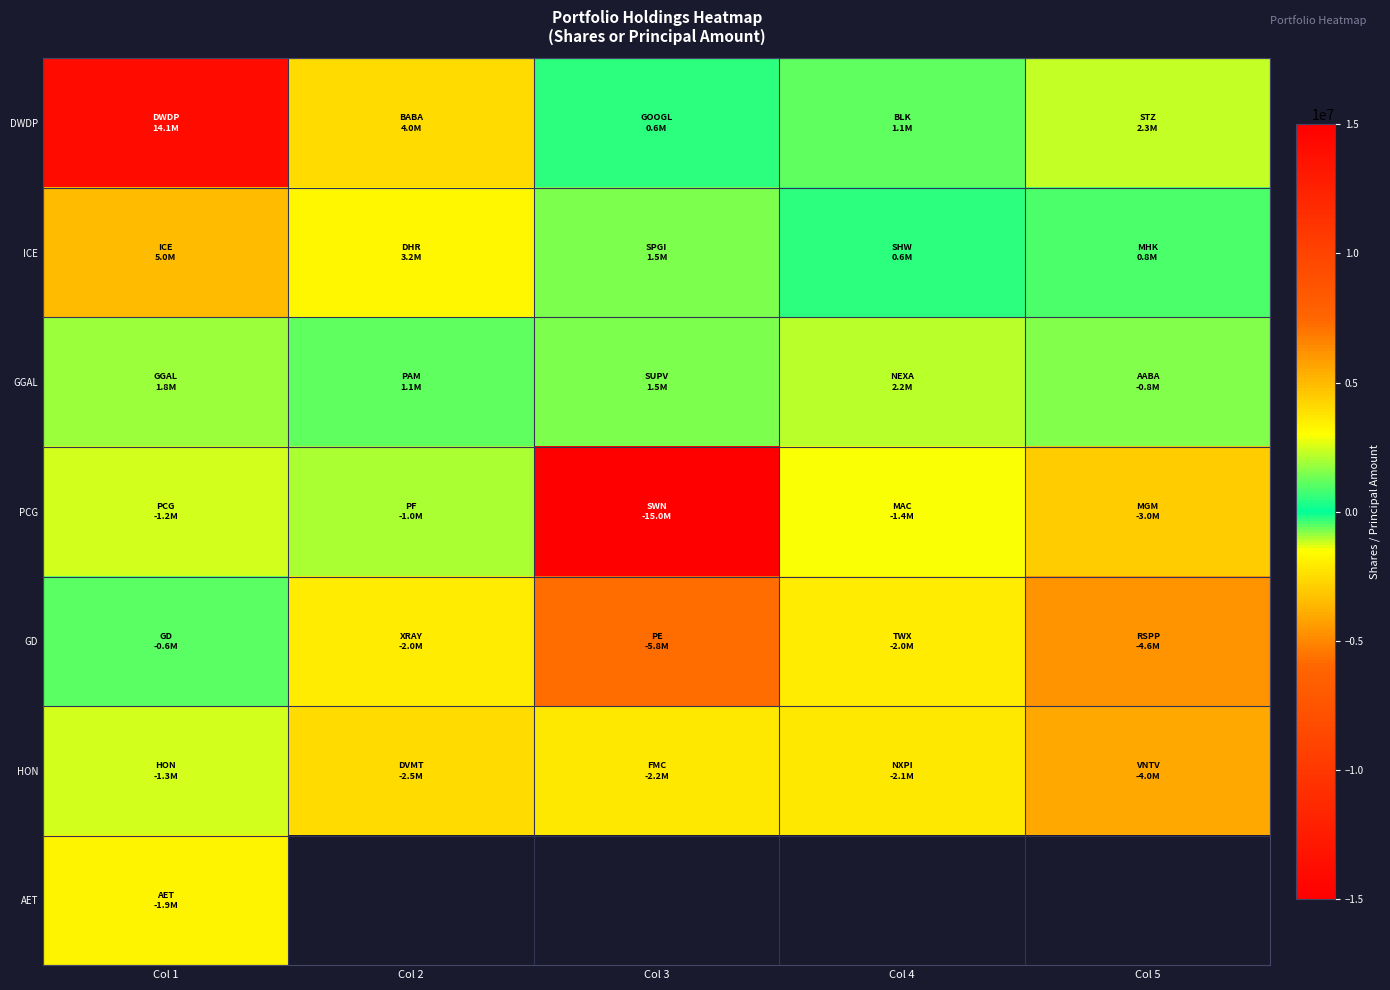

At which label does HON reach its minimum?

Col 5